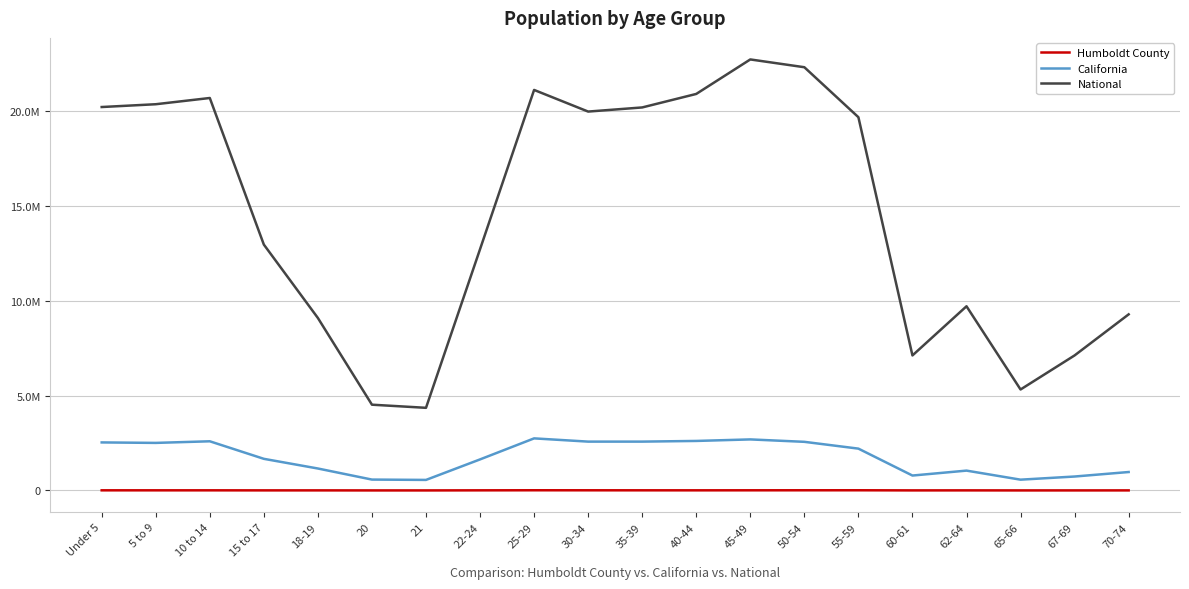

What is the difference between the maximum and minimum values in the California series?

2188634